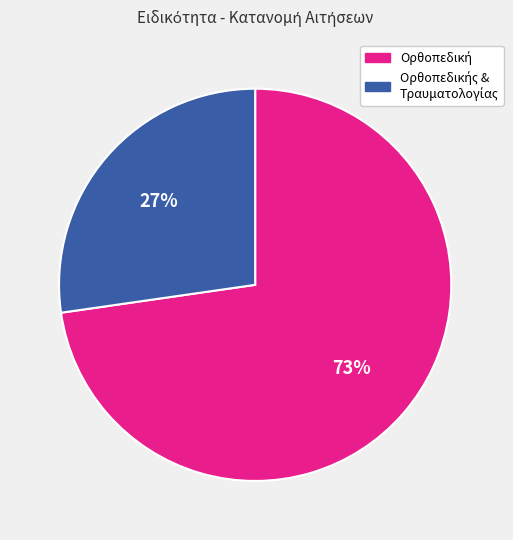

To the nearest percent, what is the average slice percentage?

50%